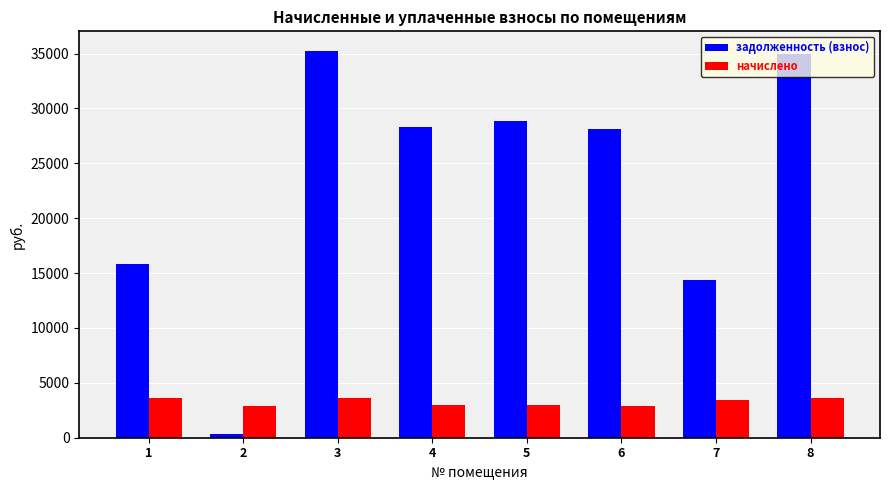

How many data points in задолженность (взнос) are less than 28269?

4